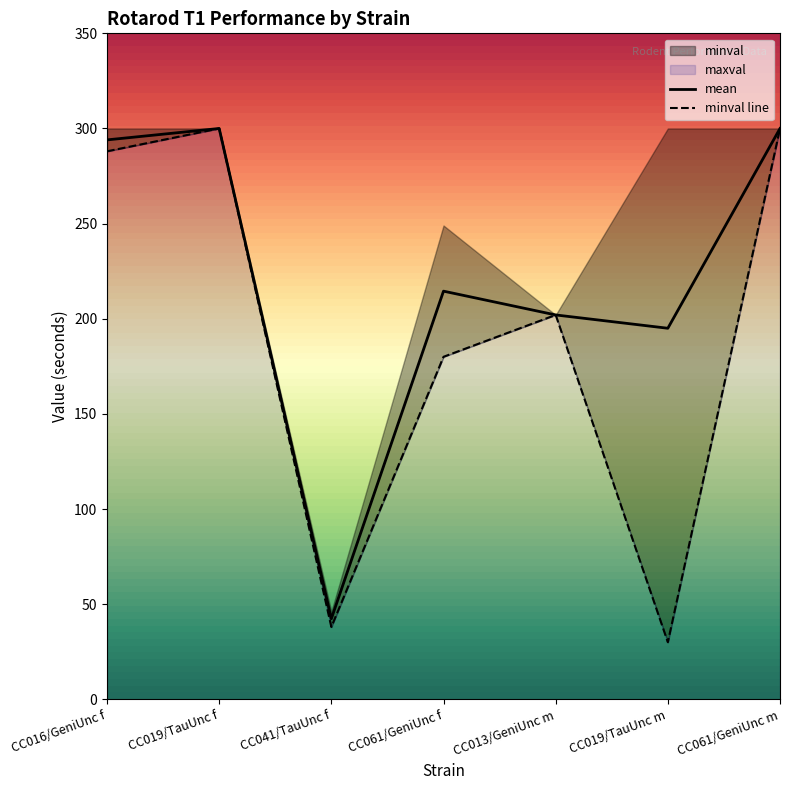

How many values in the minval series are below 202?

3